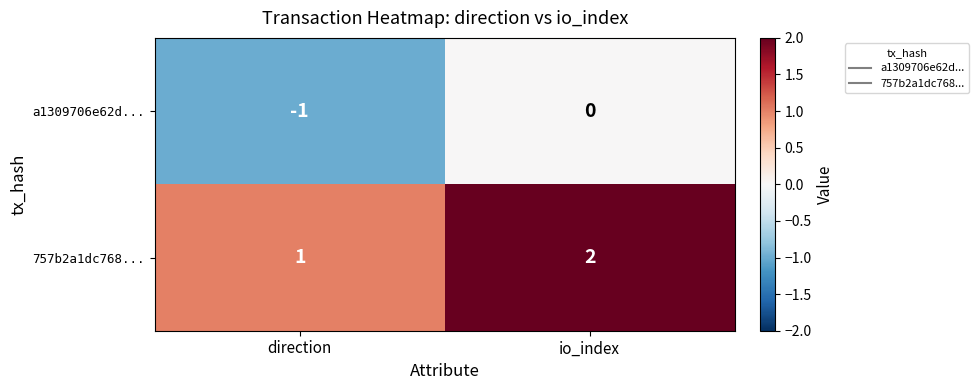

True or false: a1309706e62d... has a value of -1 at direction.

True